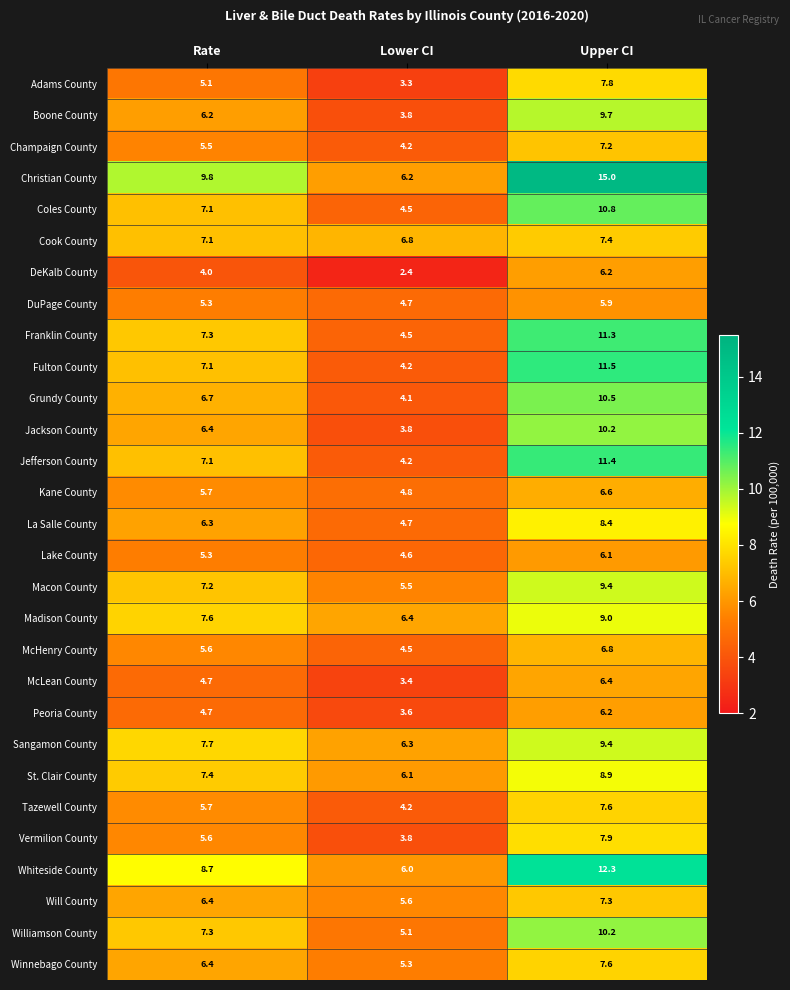

How many values in the Lake County series are below 5?

1